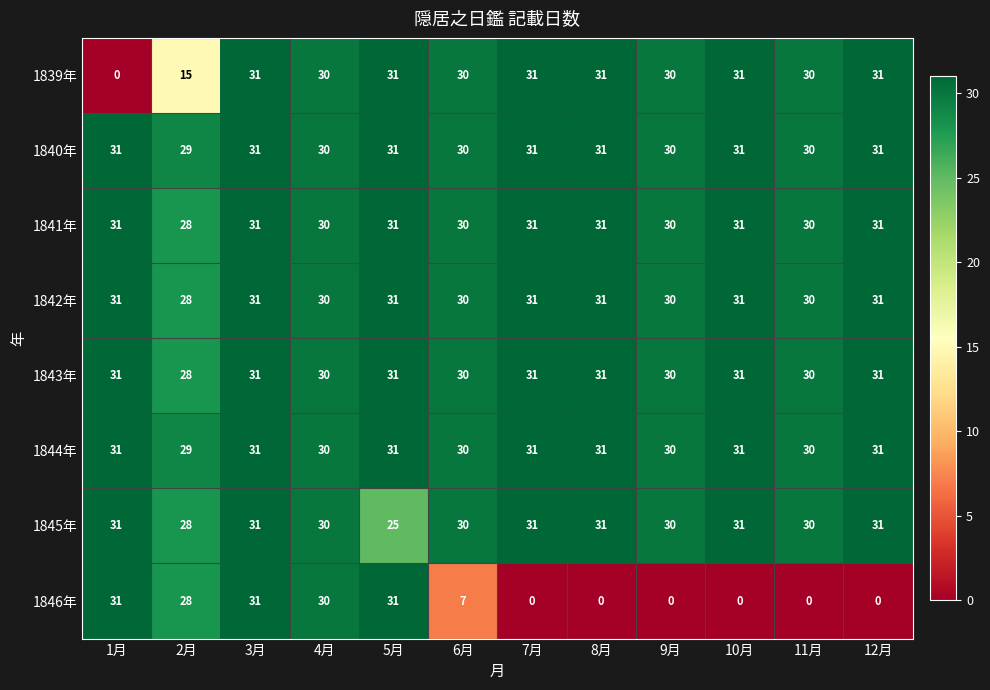

What is the difference between the highest and lowest values at 9月?

30